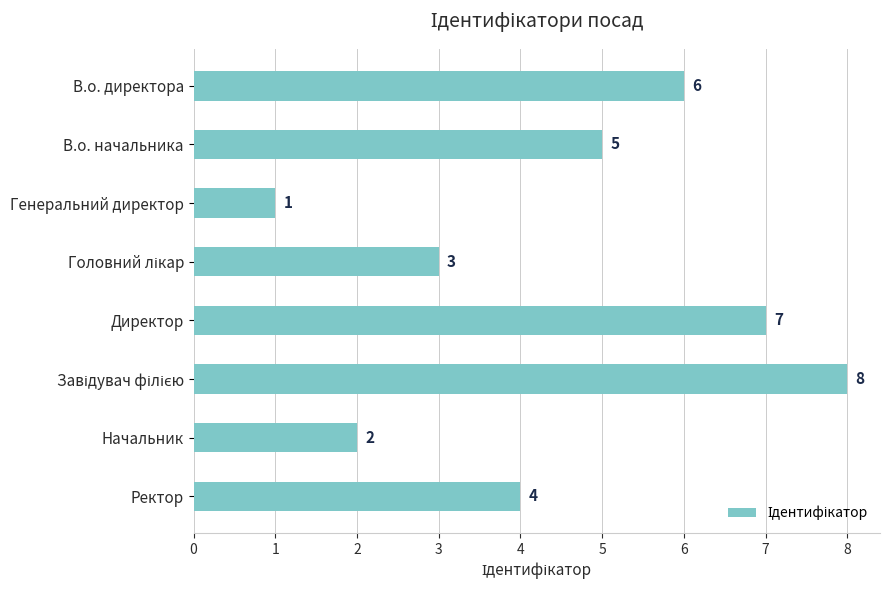

Approximately how many times larger is the value at В.о. начальника compared to Директор?

0.7